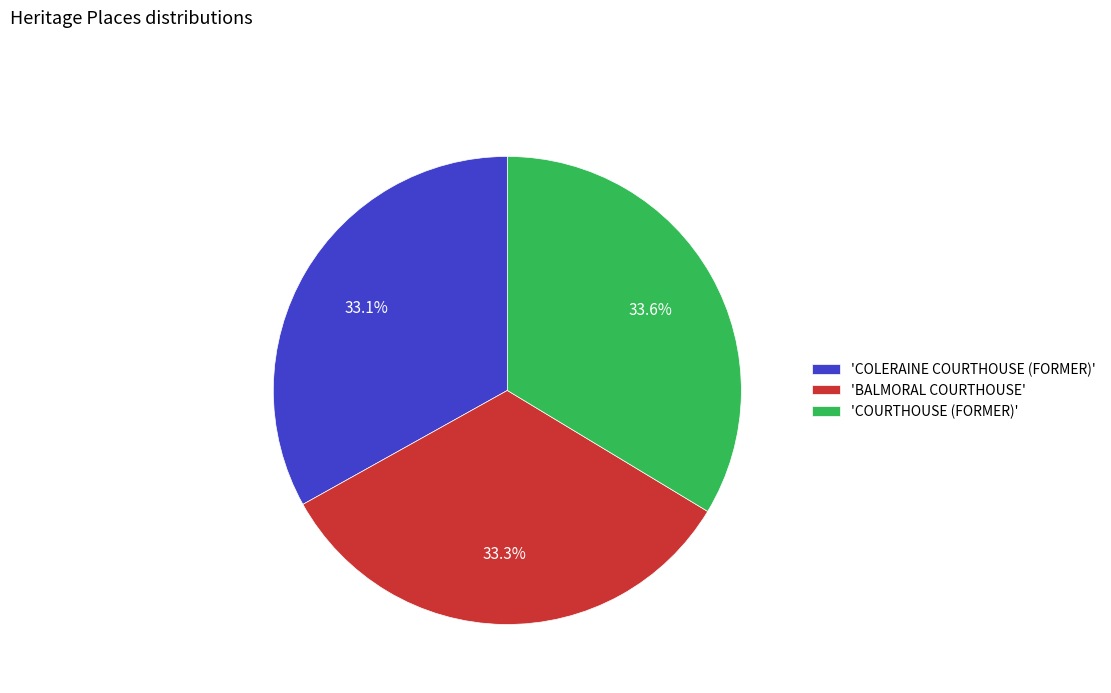

Count the number of slices in the pie.

3